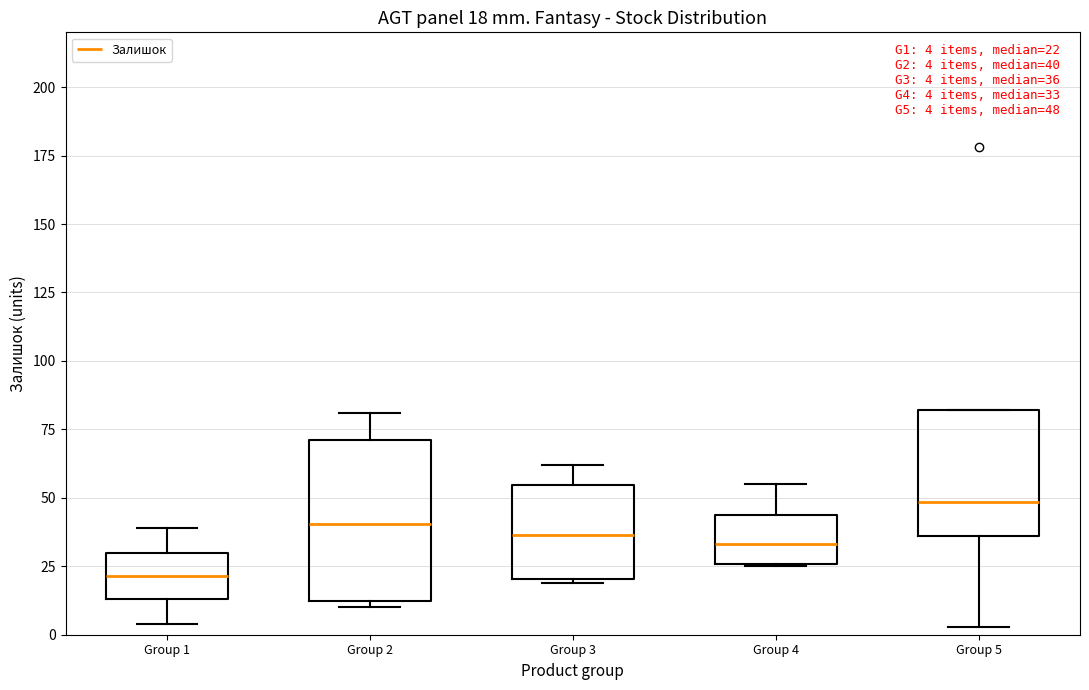

Comparing the boxes themselves (not the whiskers), which one is the tallest?

Group 2